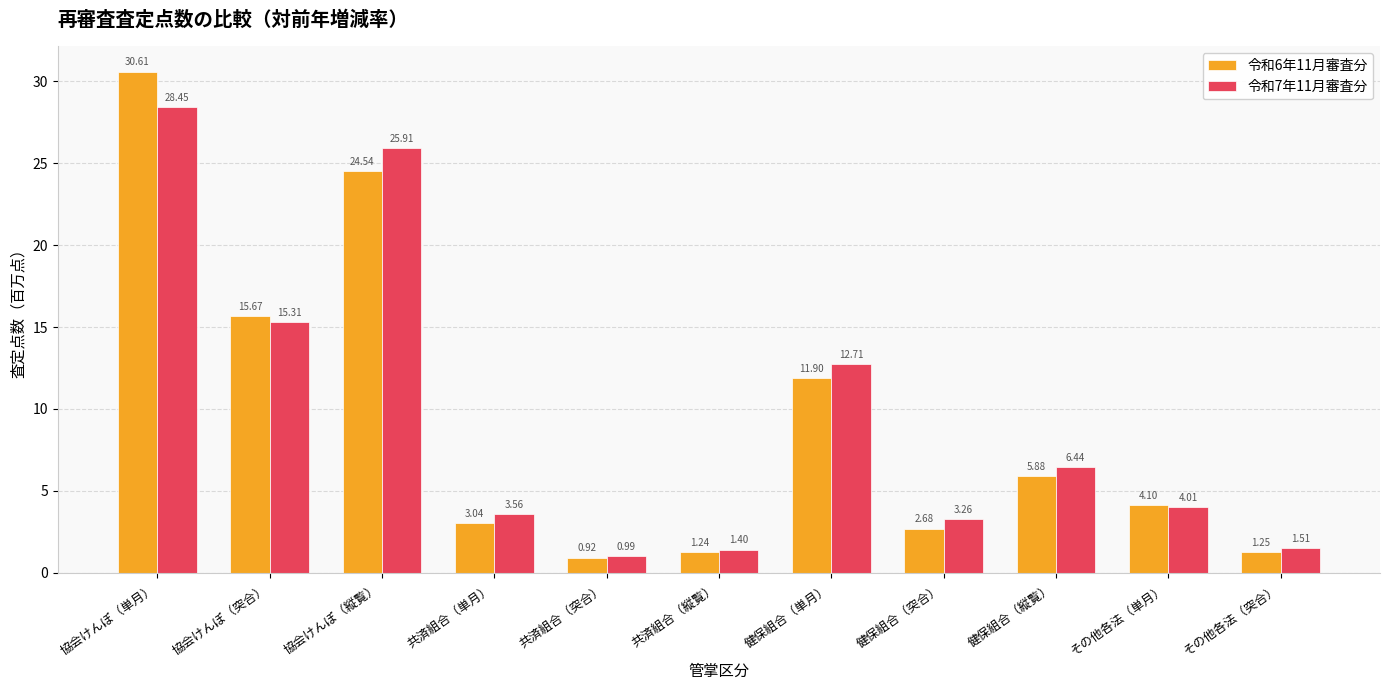

At which label does 令和7年11月審査分 first exceed 4?

協会けんぽ（単月）